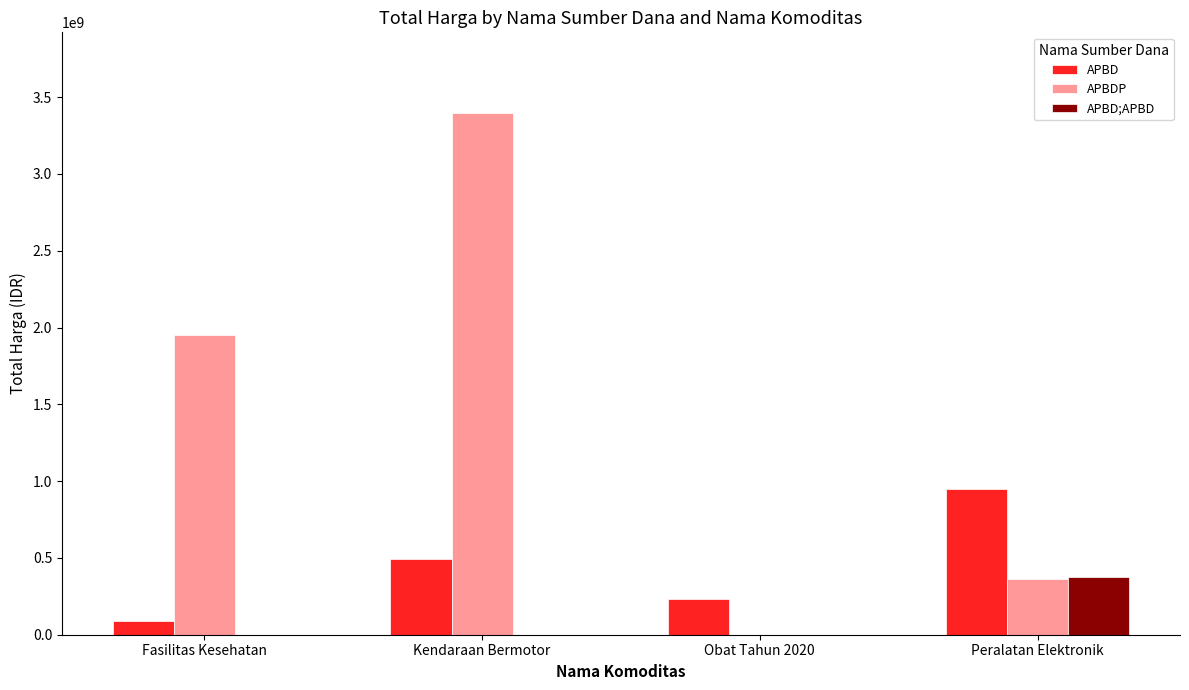

How many data points does each series have?

4